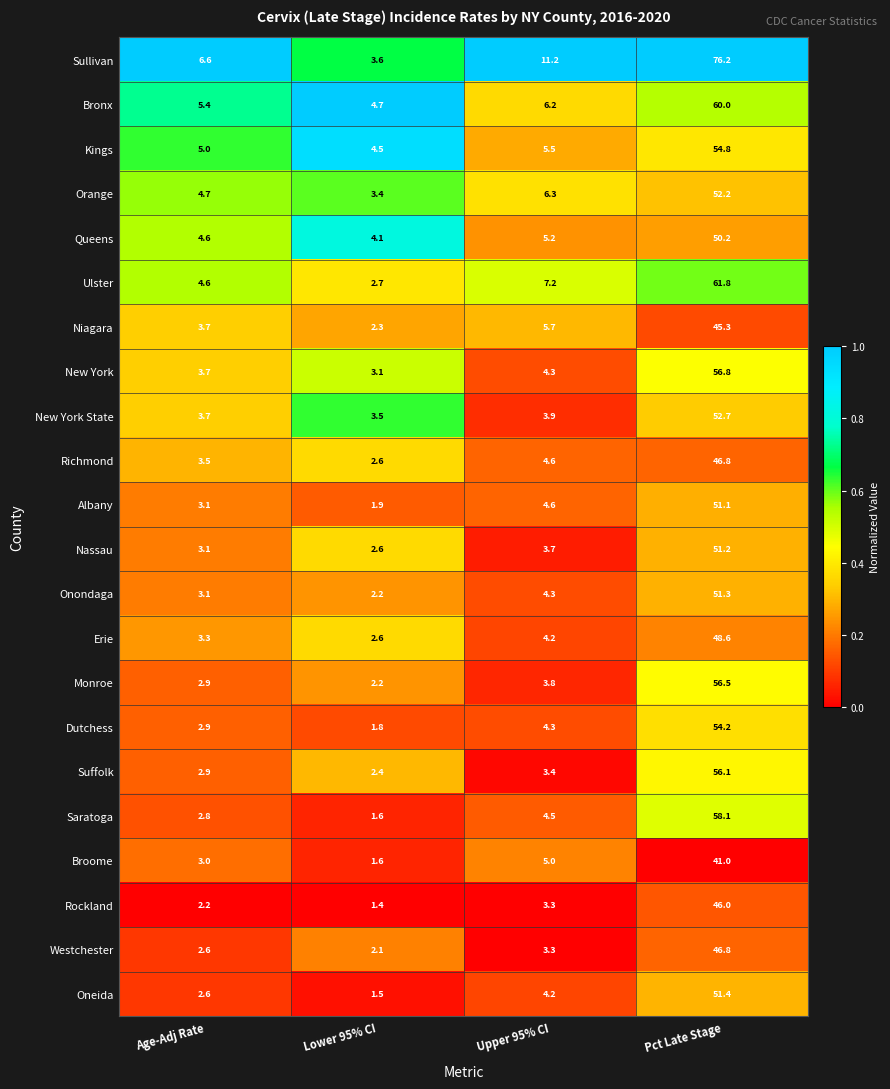

True or false: Queens has a value of 4.6 at Age-Adj Rate.

True